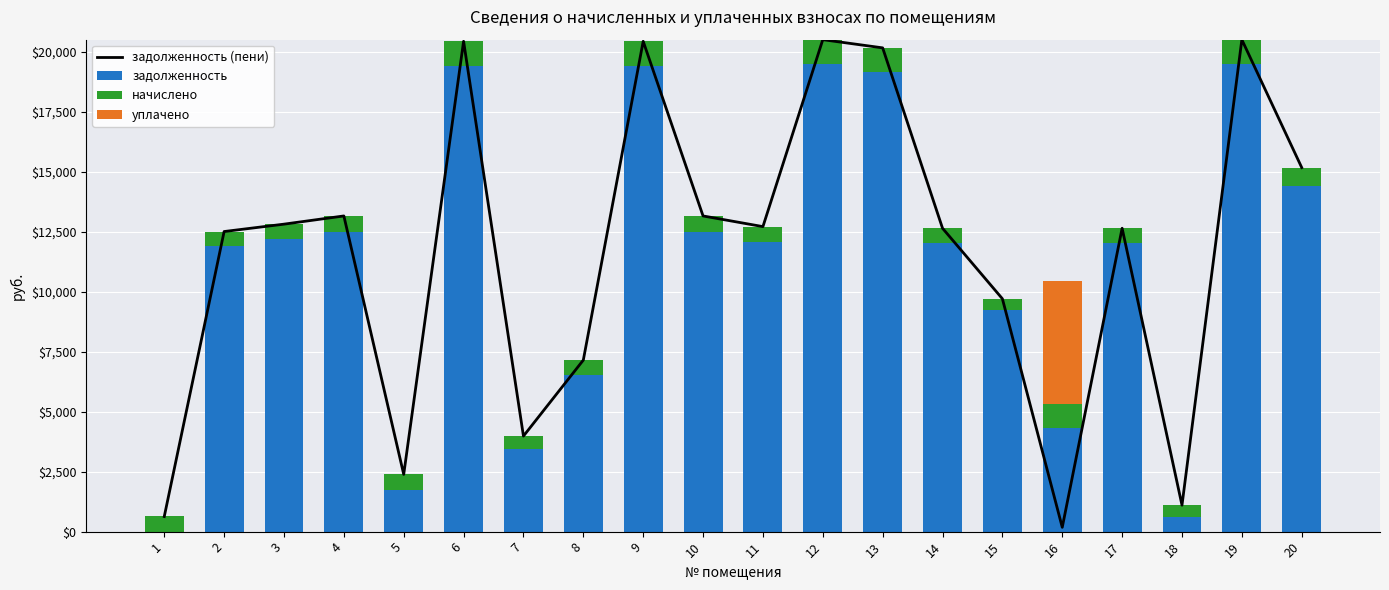

The value of задолженность at 8 is 3275.7. True or false?

False